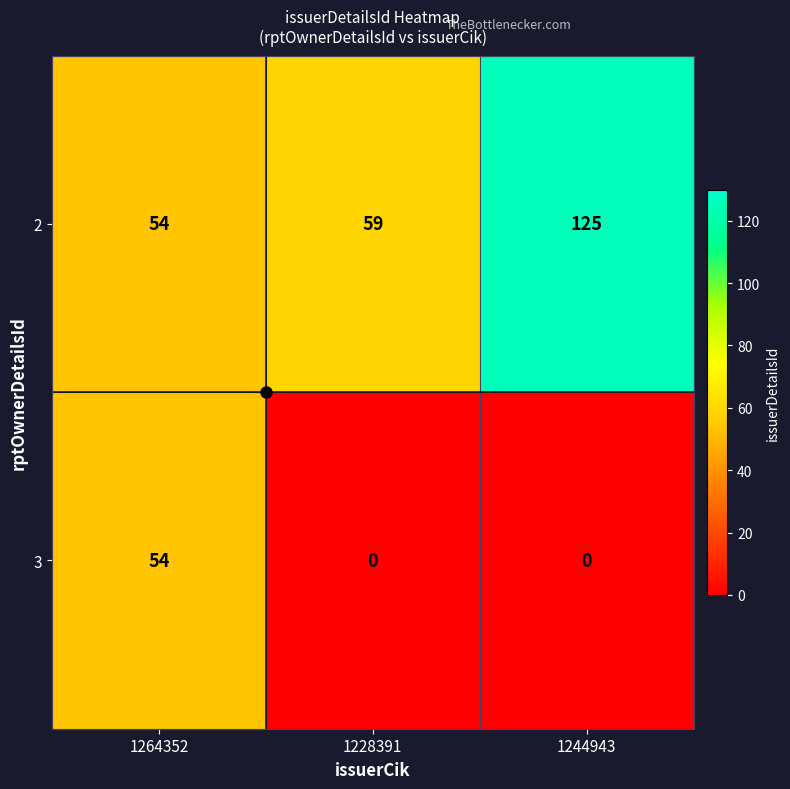

What is the maximum value for 2?

125